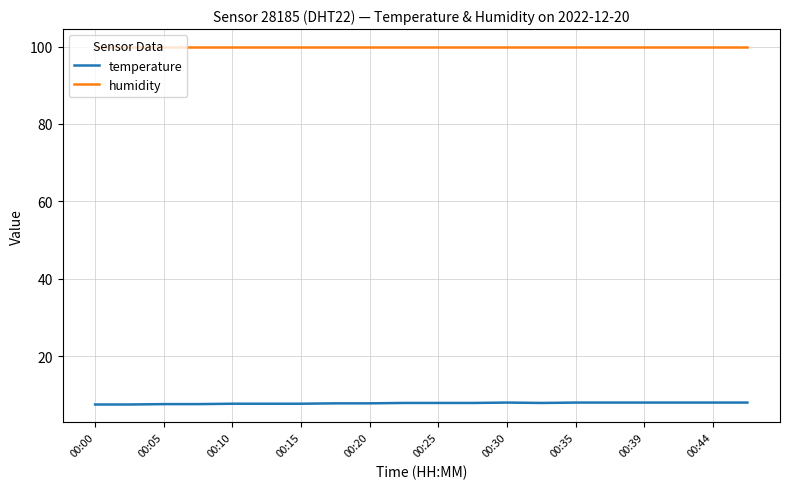

What is the highest value of the temperature series?

8.0